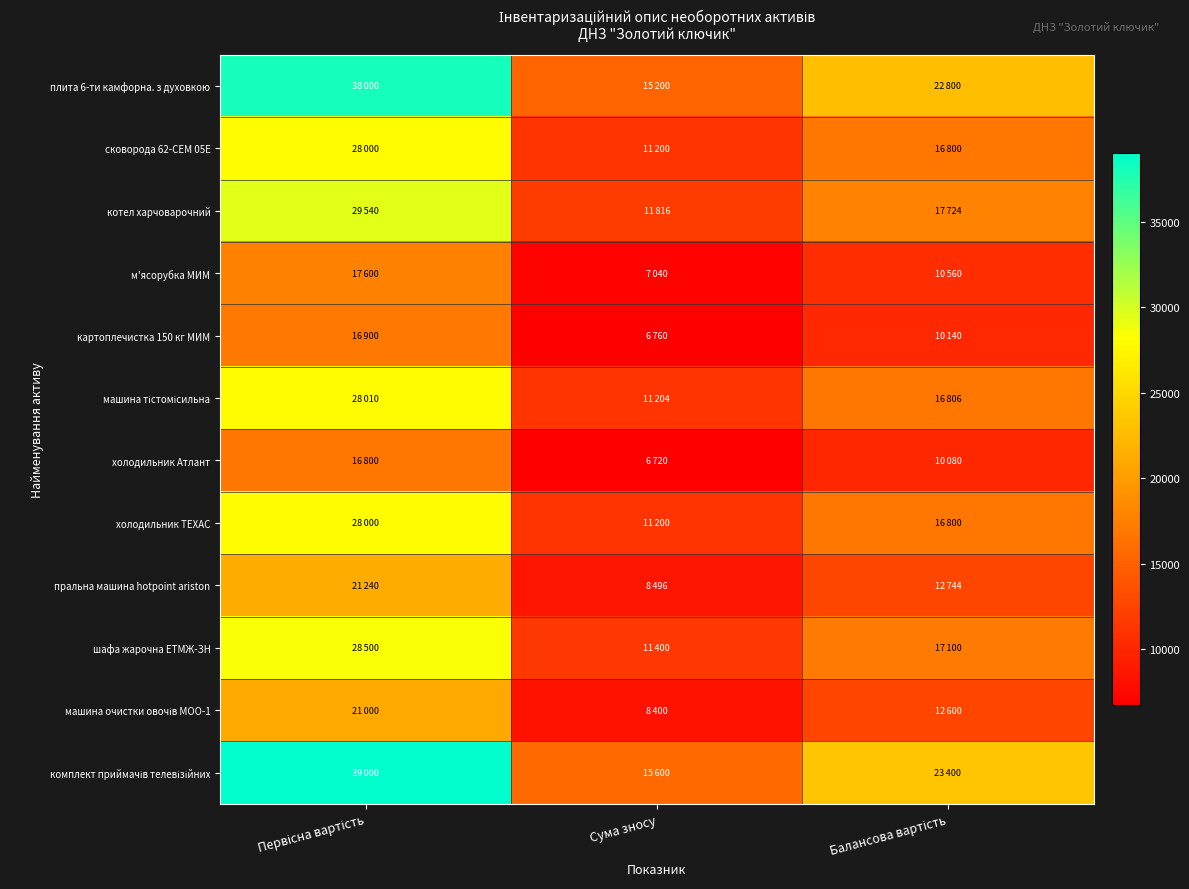

What is the spread (max minus min) of values at Балансова вартість?

13320